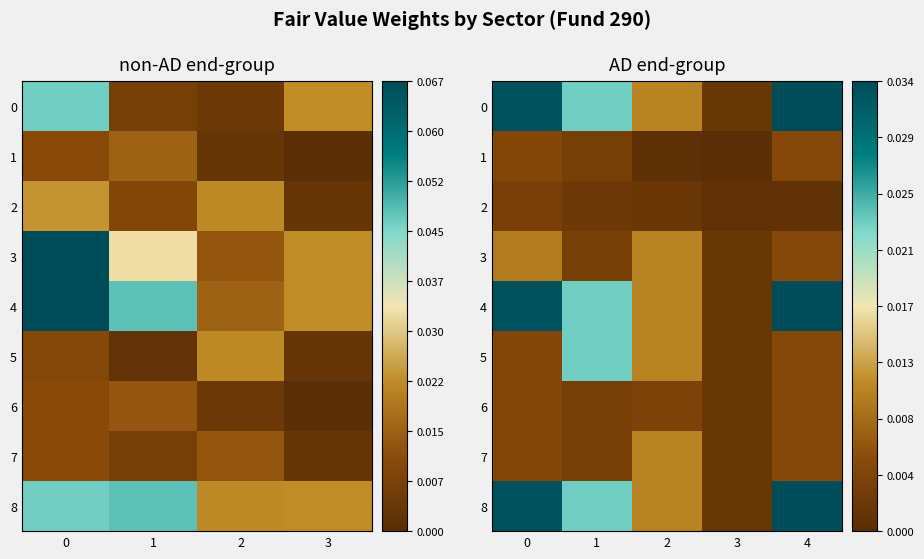

Is the value of 3 at 2 greater than the value of 6 at 4?

Yes